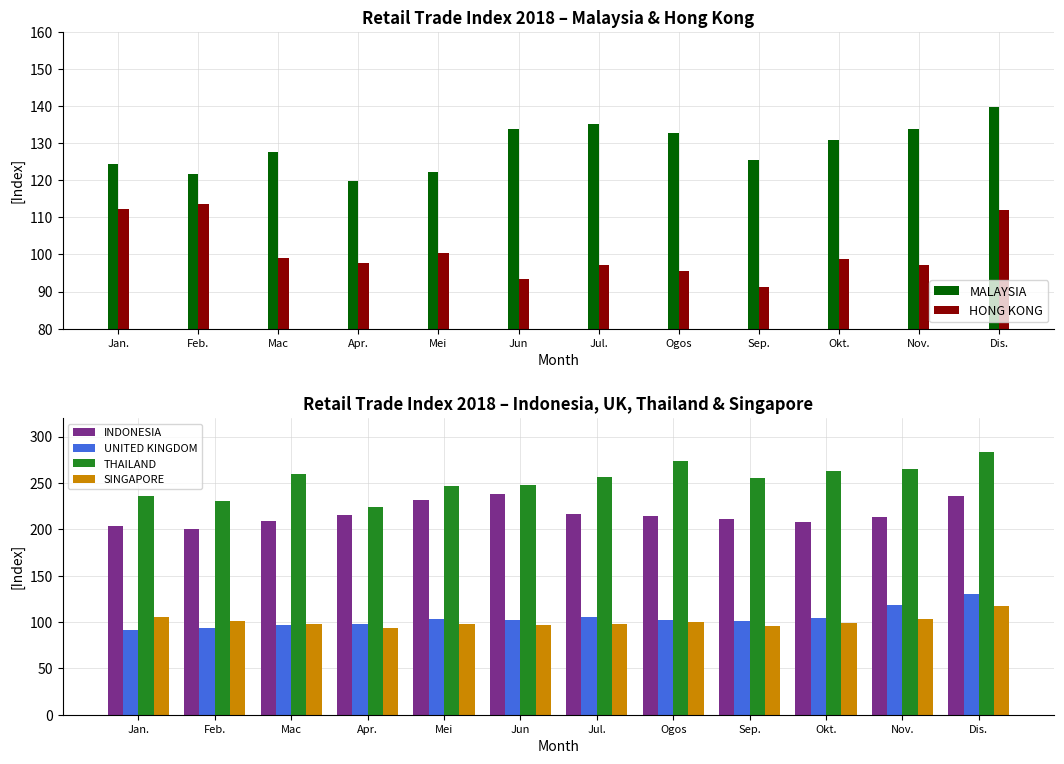

What is the smallest value displayed?

91.3